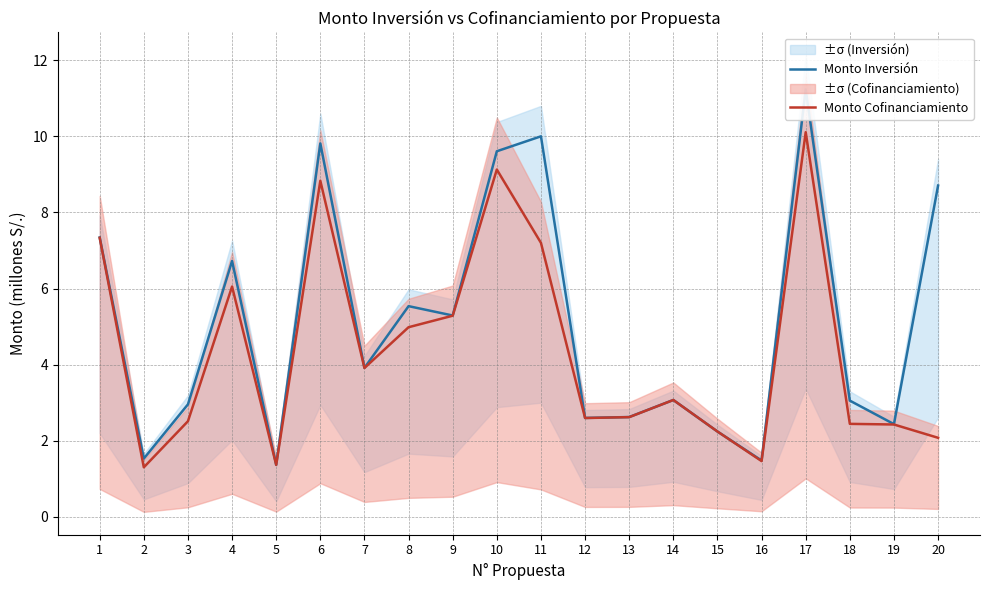

Which series has the largest range (max minus min)?

Monto Inversión